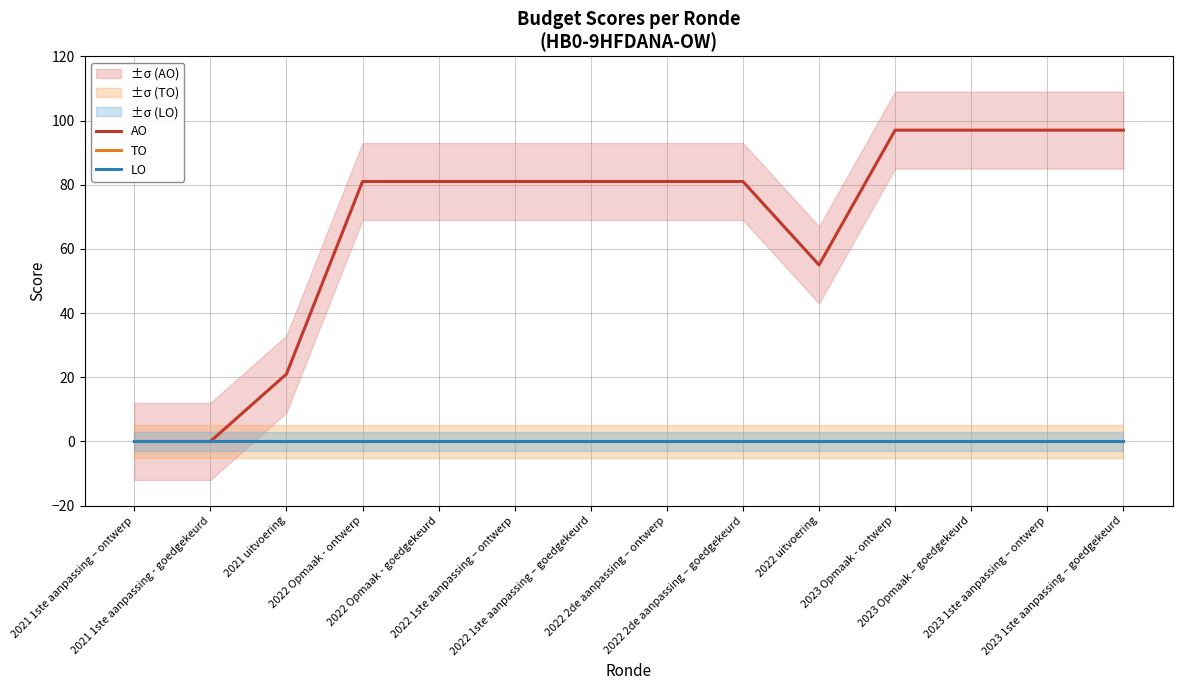

True or false: TO and LO cross at least once.

False